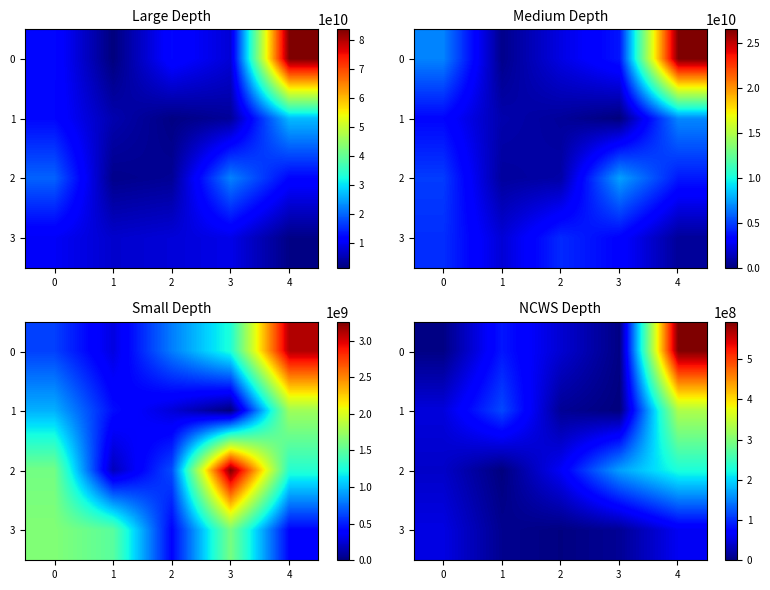

How many data points does each series have?

5